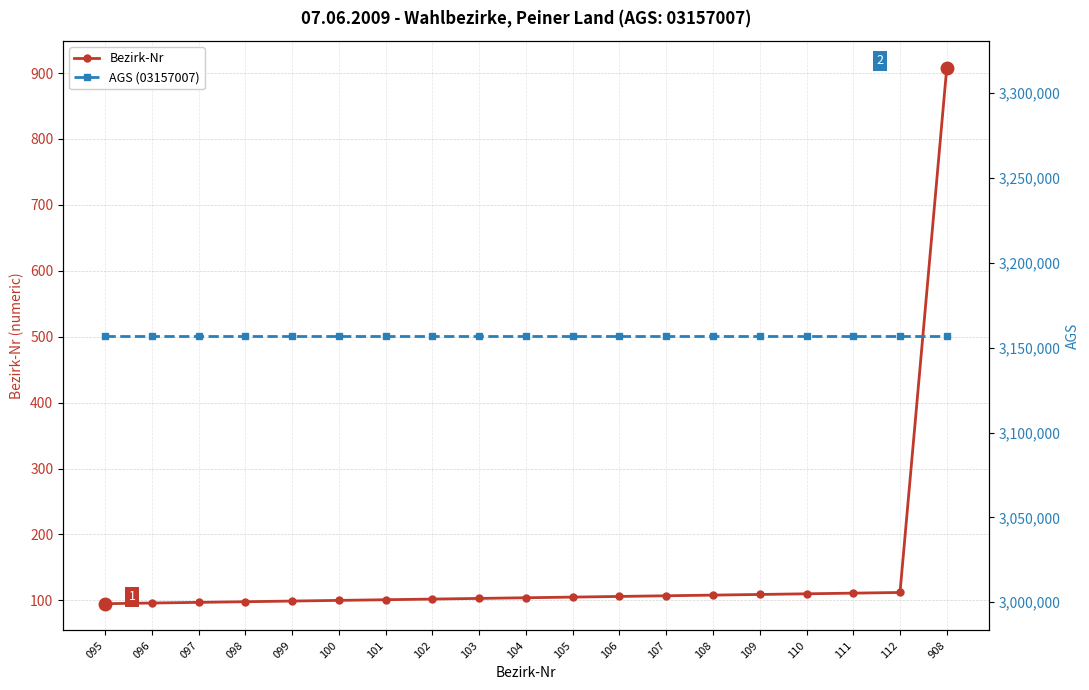

The Bezirk-Nr series shows 108 at 108. True or false?

True